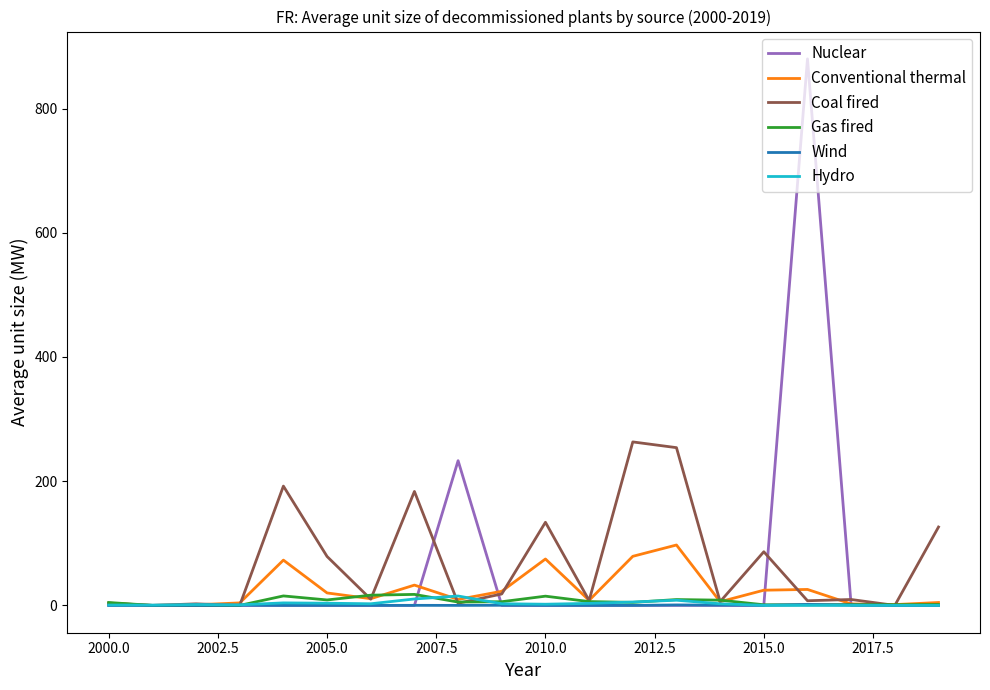

What is the sum of all Gas fired values?

123.6